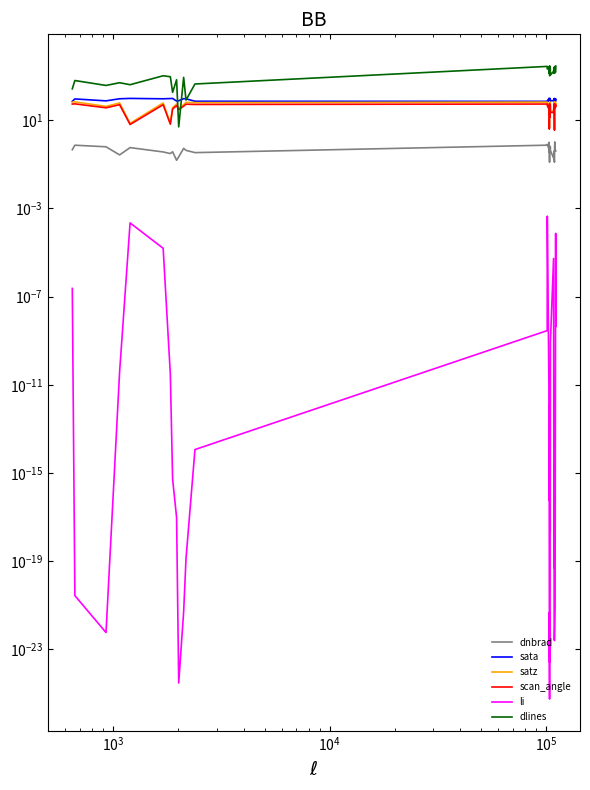

True or false: satz and sata intersect in this chart.

False